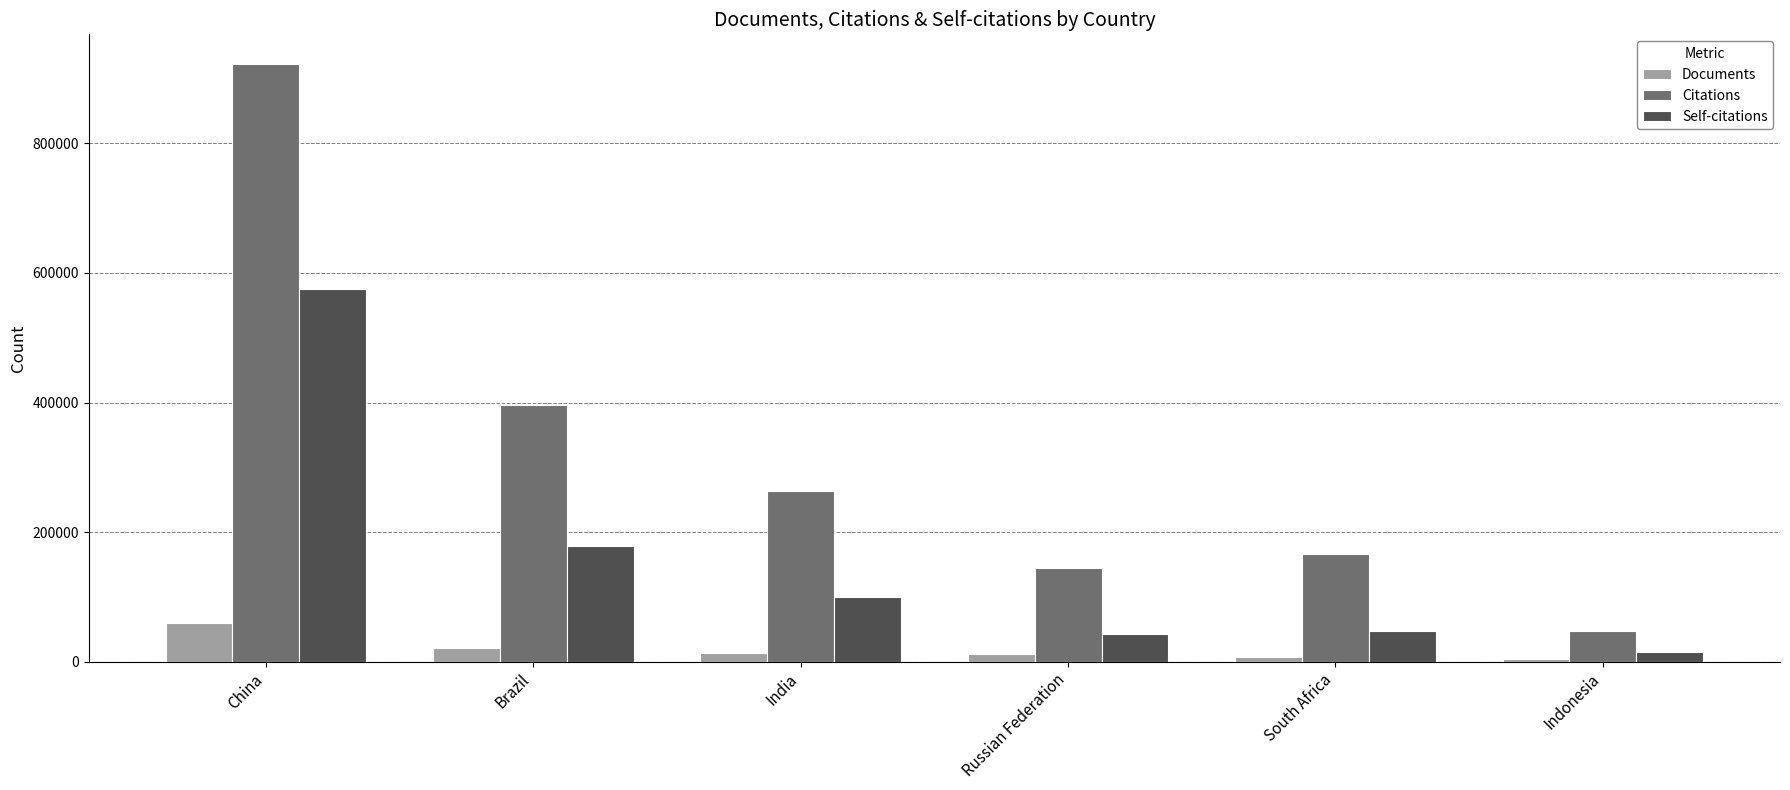

How many groups of bars are there?

6